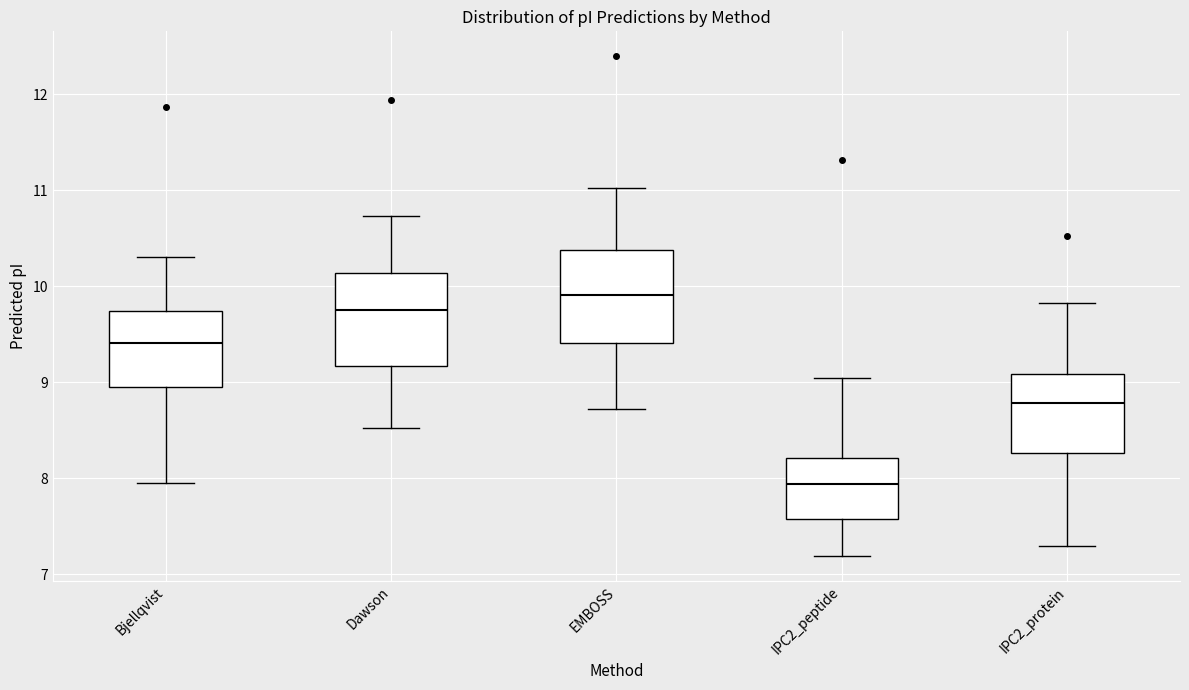

Which box has the lowest median line?

IPC2_peptide